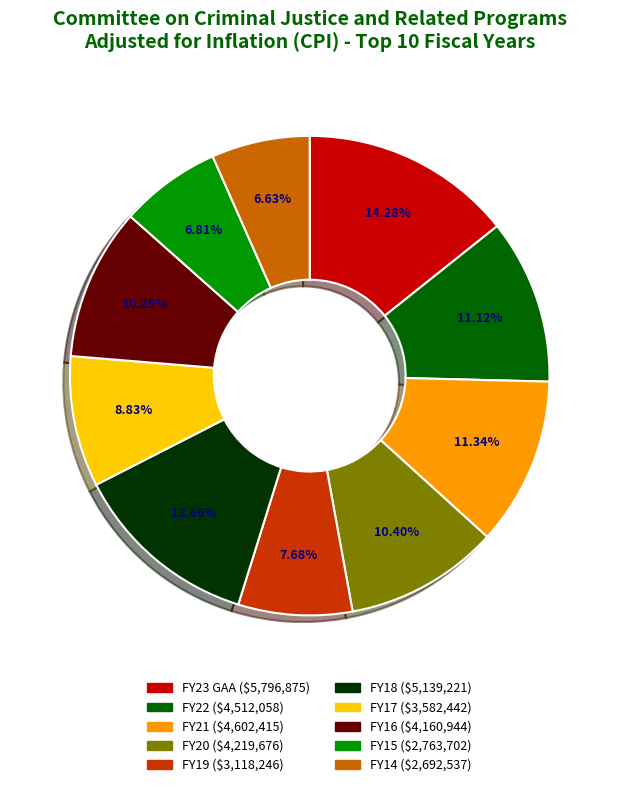

Is it true that FY17 is 1% of the pie?

False